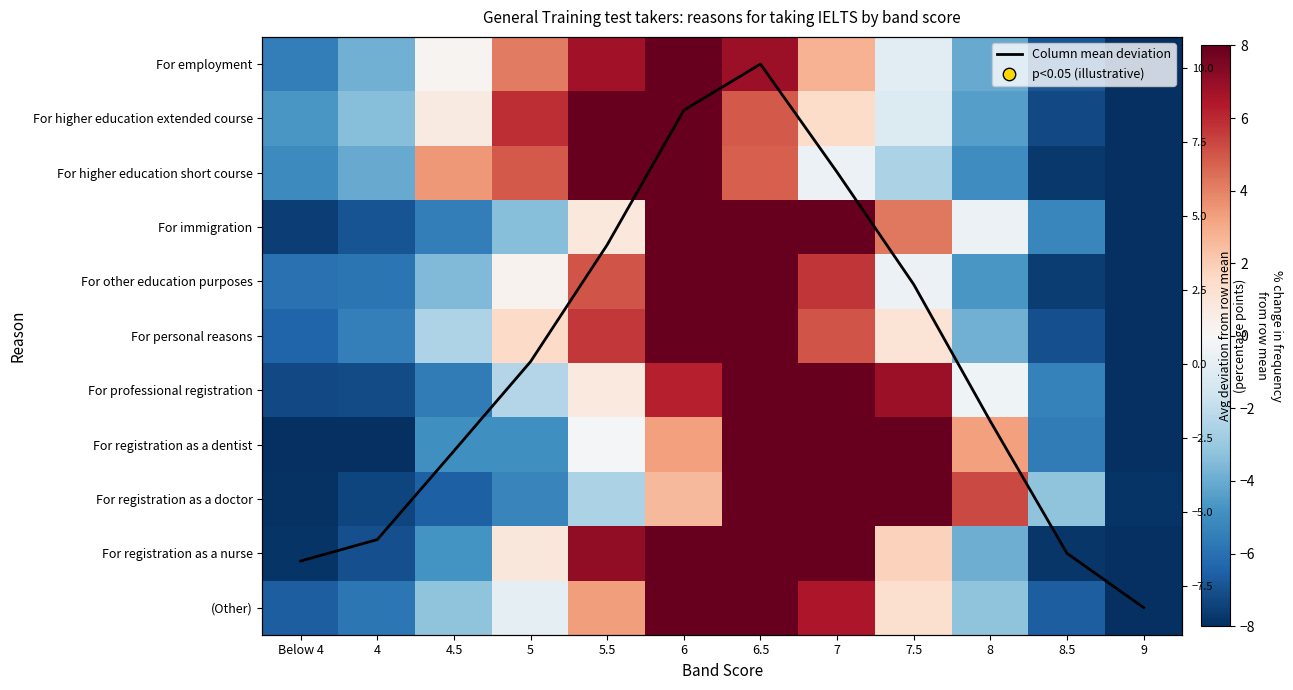

At which category does the chart reach its peak across all series?

6.5